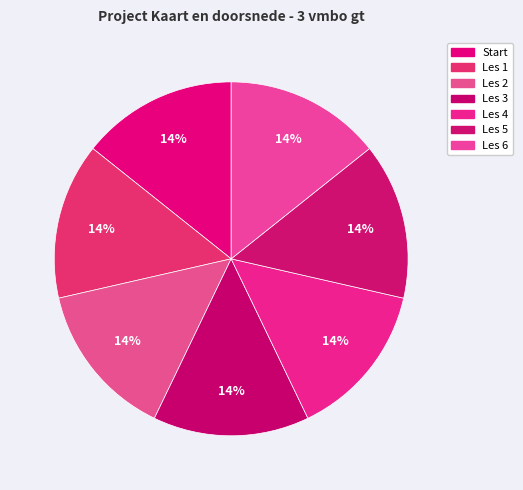

Which category has the smallest portion of the pie?

Start